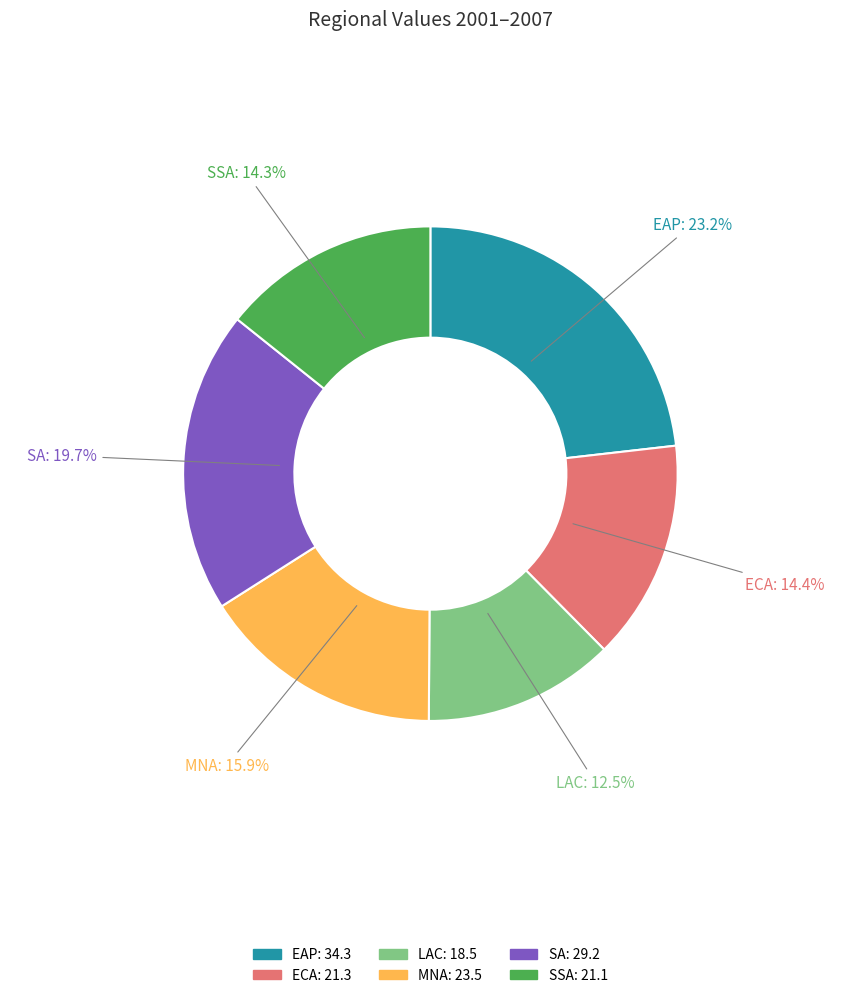

How many slices are in this pie chart?

6